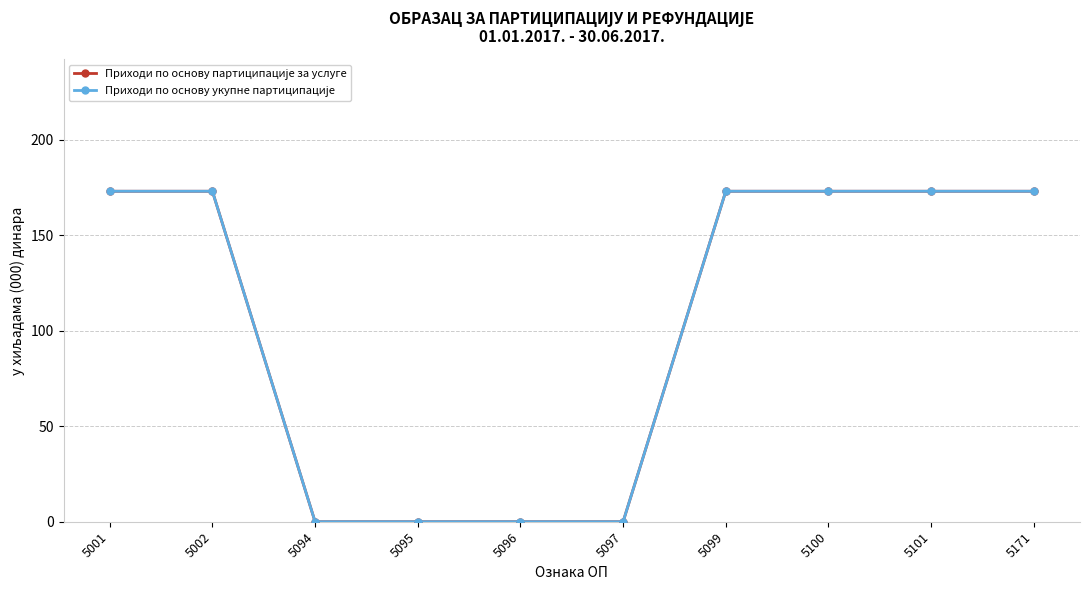

Is this an area chart (filled region under the line)?

No